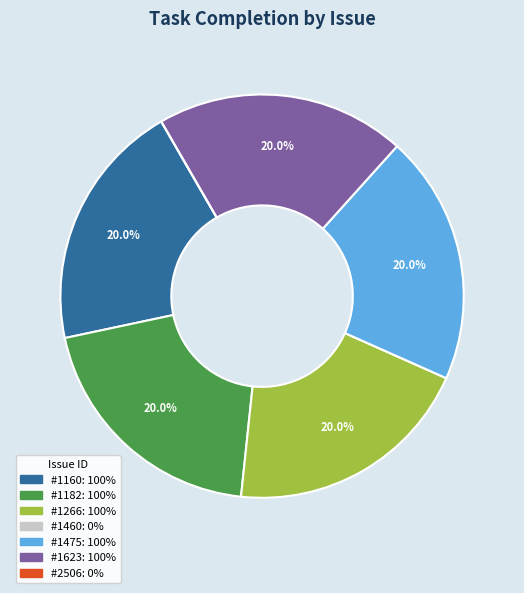

Is there any slice that represents more than half of the pie?

No